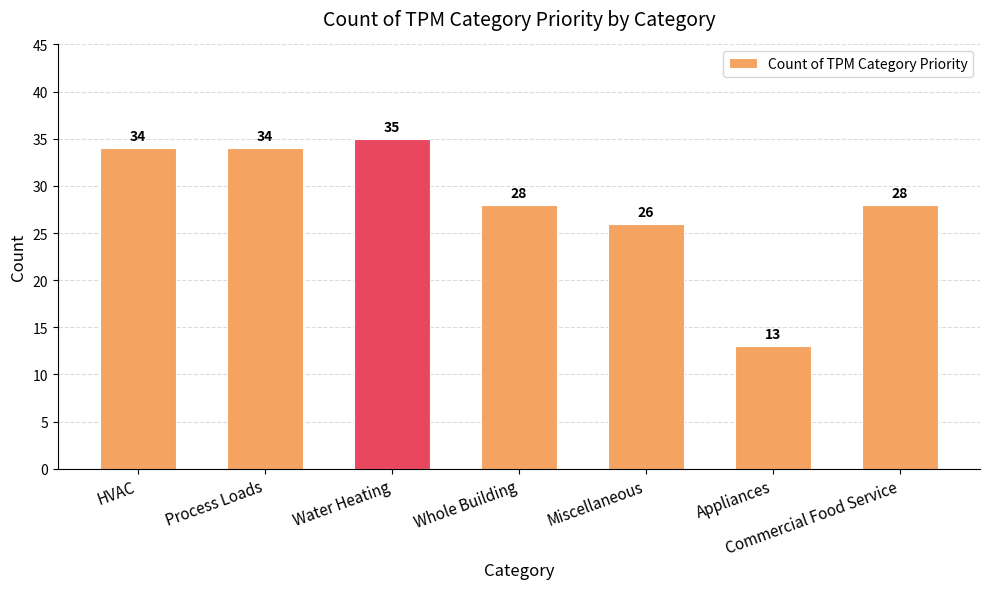

What is the difference between the values at Whole Building and Process Loads?

6